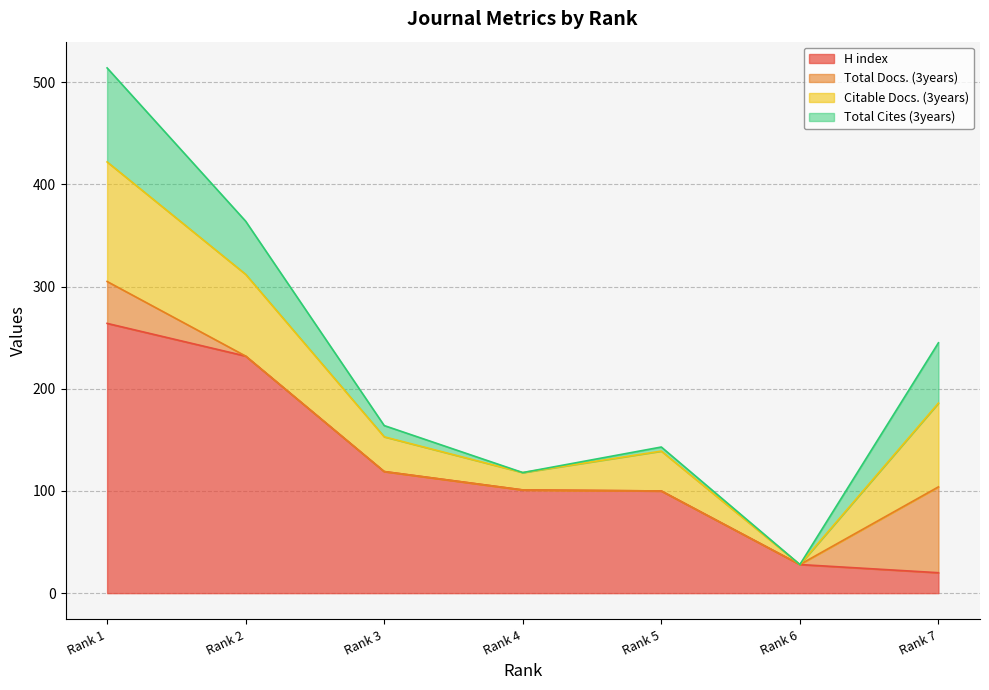

How many times do H index and Total Cites (3years) cross each other?

1